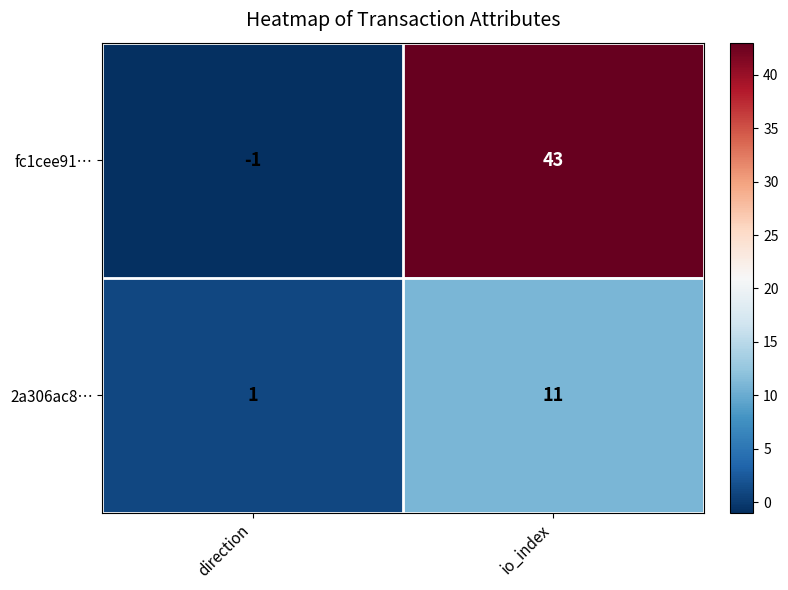

The fc1cee91… series shows 74 at io_index. True or false?

False